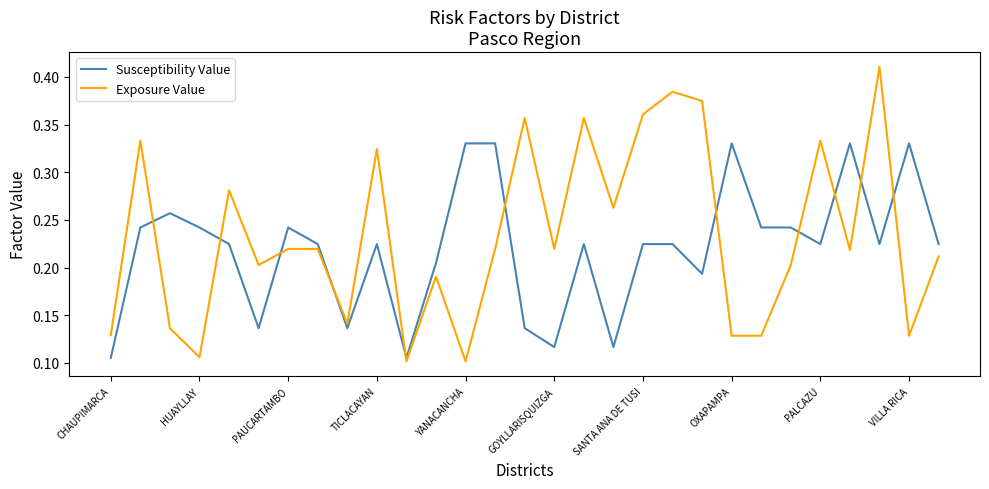

True or false: Susceptibility Value has more than 0 points higher than both neighbors.

True